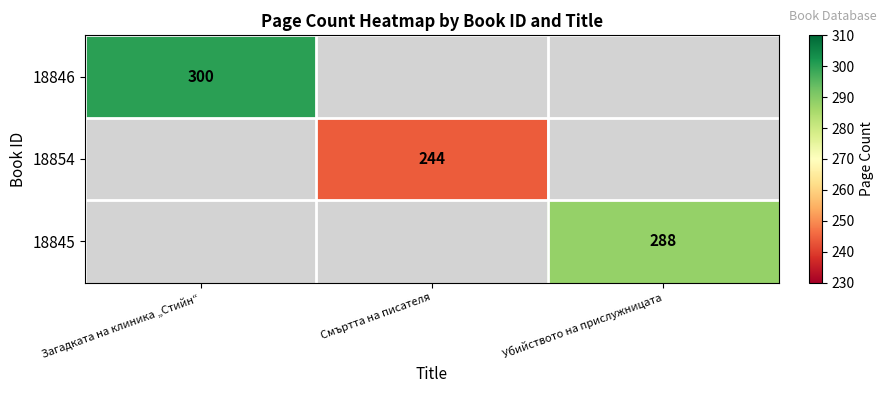

The value of 18845 at Убийството на прислужницата is 495. True or false?

False